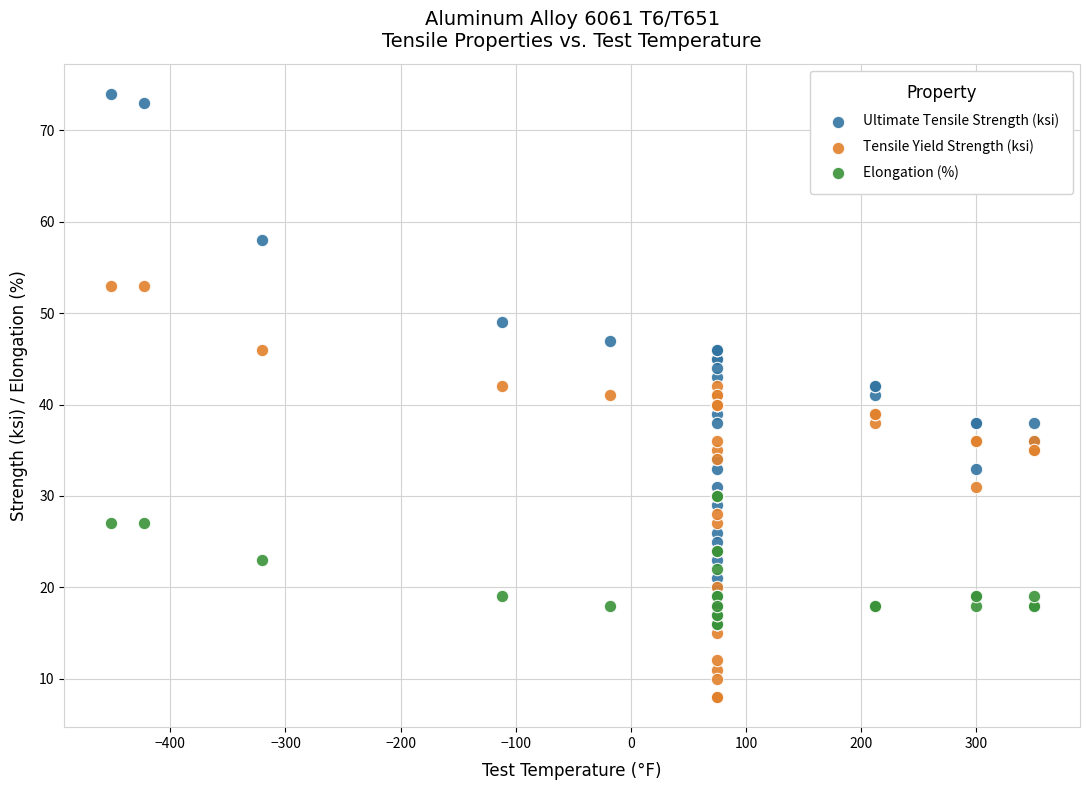

Which series has the largest Y range (max minus min)?

Ultimate Tensile Strength (ksi)